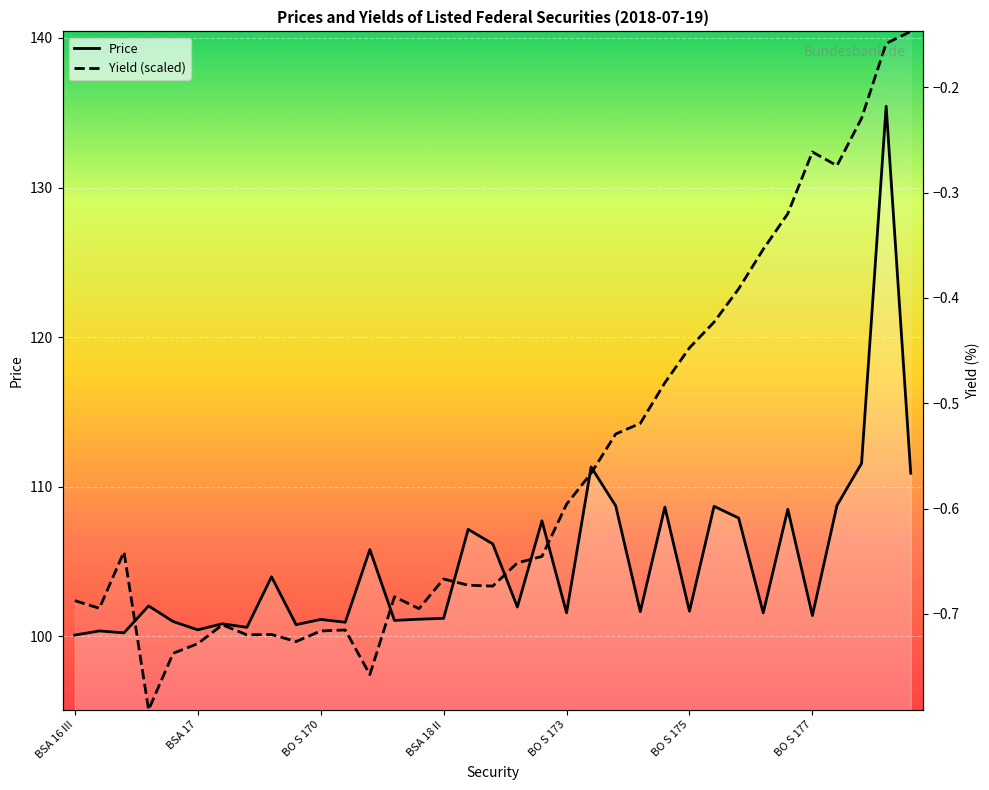

True or false: Price has more than 0 interior local peaks.

True